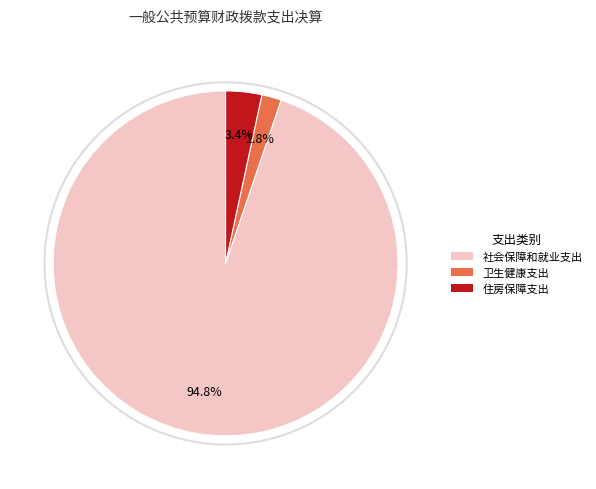

What percentage is the 卫生健康支出 slice, to the nearest percent?

2%